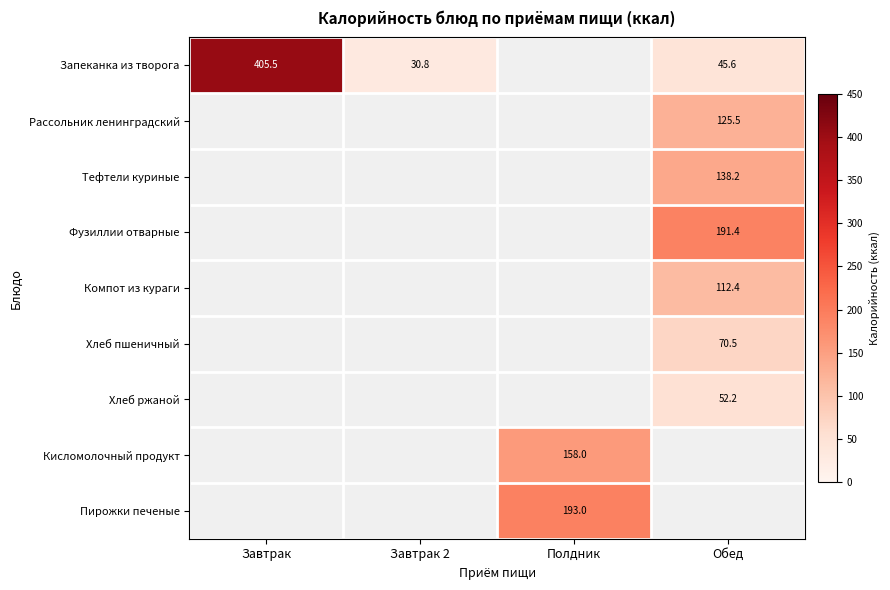

True or false: Пирожки печеные has a value of 193.0 at Полдник.

True